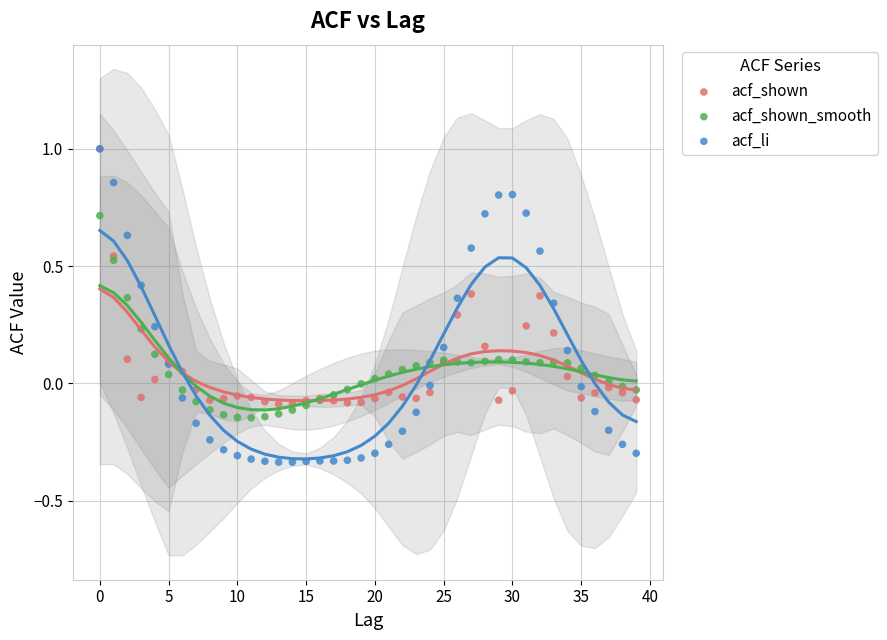

Which series has the widest spread of Y values?

acf_li